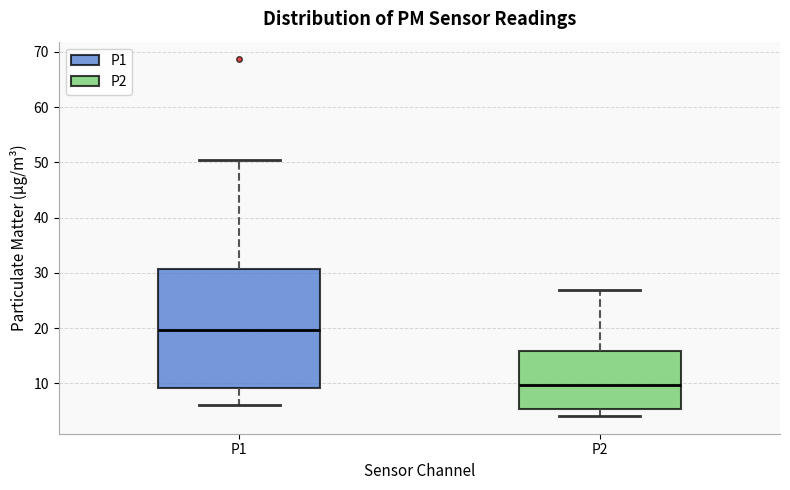

Which box's median line is the lowest?

P2